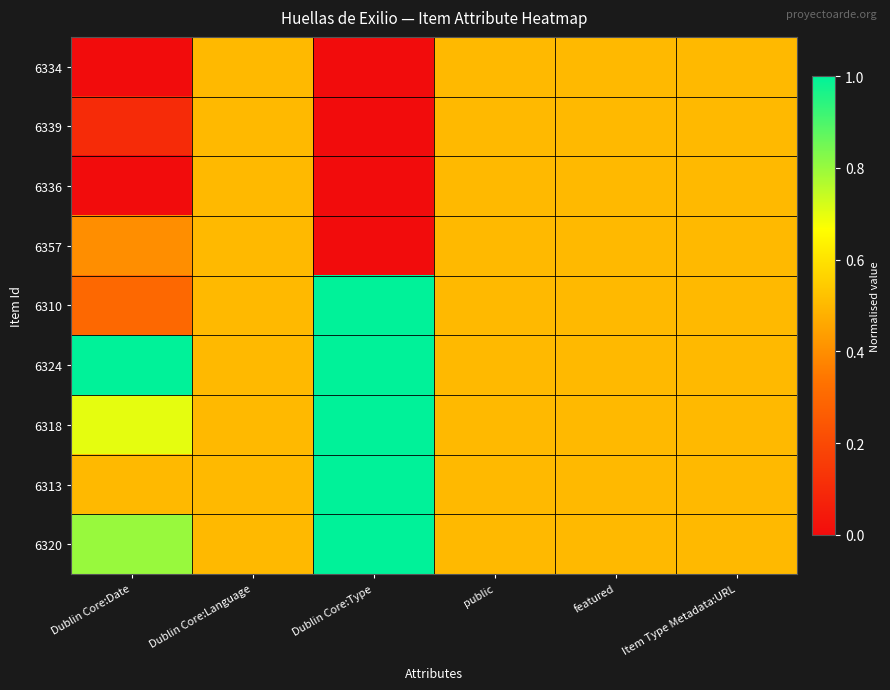

Reading left to right, what are all the values shown in this chart?

6334: Dublin Core:Date=0.0	Dublin Core:Language=0.5	Dublin Core:Type=0.0	public=0.5	featured=0.5	Item Type Metadata:URL=0.5
6339: Dublin Core:Date=0.1	Dublin Core:Language=0.5	Dublin Core:Type=0.0	public=0.5	featured=0.5	Item Type Metadata:URL=0.5
6336: Dublin Core:Date=0.0	Dublin Core:Language=0.5	Dublin Core:Type=0.0	public=0.5	featured=0.5	Item Type Metadata:URL=0.5
6357: Dublin Core:Date=0.4	Dublin Core:Language=0.5	Dublin Core:Type=0.0	public=0.5	featured=0.5	Item Type Metadata:URL=0.5
6310: Dublin Core:Date=0.3	Dublin Core:Language=0.5	Dublin Core:Type=1.0	public=0.5	featured=0.5	Item Type Metadata:URL=0.5
6324: Dublin Core:Date=1.0	Dublin Core:Language=0.5	Dublin Core:Type=1.0	public=0.5	featured=0.5	Item Type Metadata:URL=0.5
6318: Dublin Core:Date=0.7	Dublin Core:Language=0.5	Dublin Core:Type=1.0	public=0.5	featured=0.5	Item Type Metadata:URL=0.5
6313: Dublin Core:Date=0.5	Dublin Core:Language=0.5	Dublin Core:Type=1.0	public=0.5	featured=0.5	Item Type Metadata:URL=0.5
6320: Dublin Core:Date=0.8	Dublin Core:Language=0.5	Dublin Core:Type=1.0	public=0.5	featured=0.5	Item Type Metadata:URL=0.5